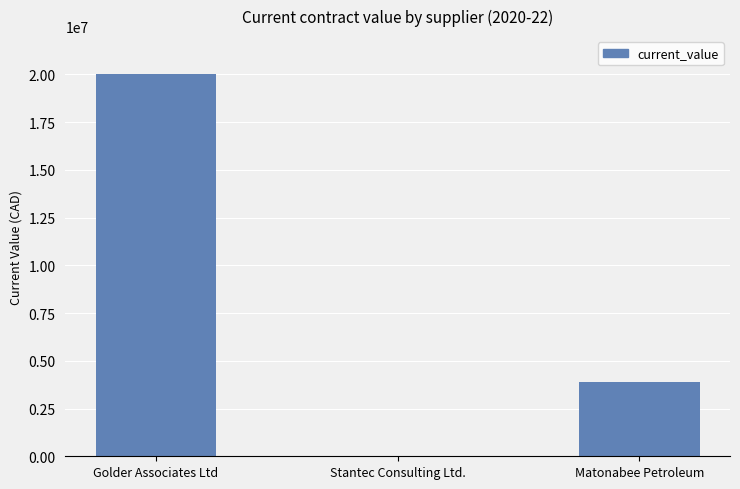

What is the sum of the values at Golder Associates Ltd and Matonabee Petroleum?

23877300